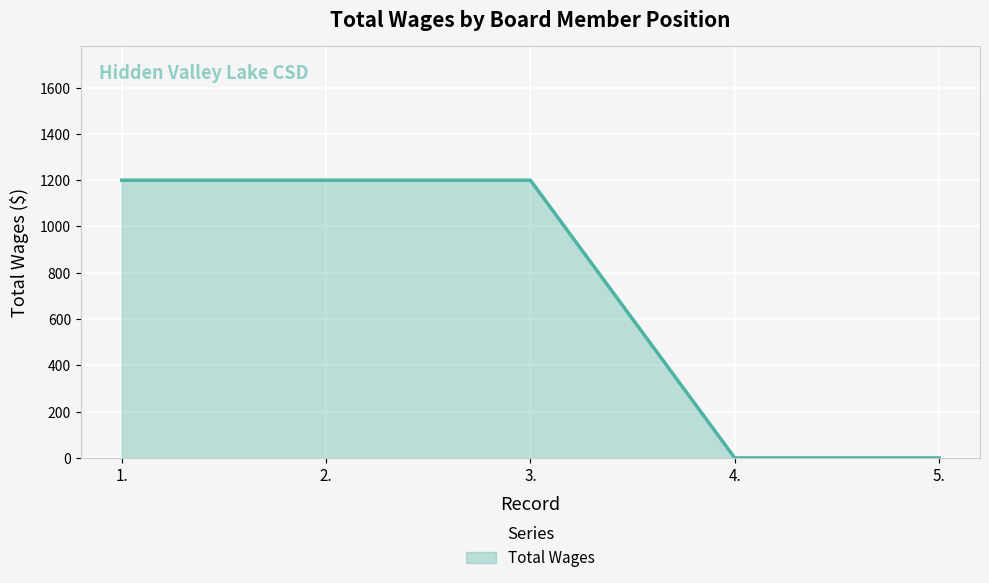

The value at 2. is 630. True or false?

False